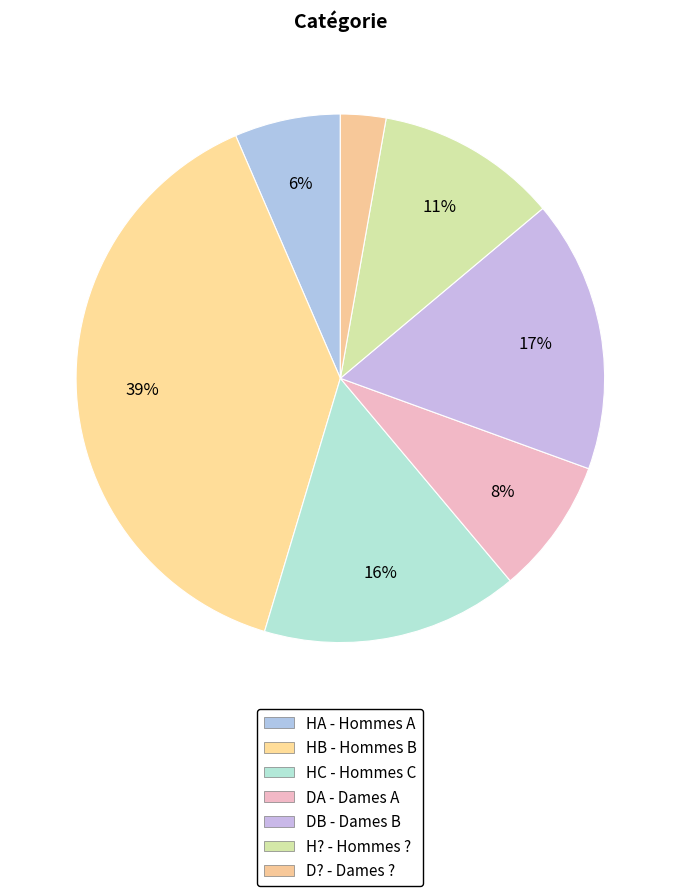

Which category has the smallest portion of the pie?

D?